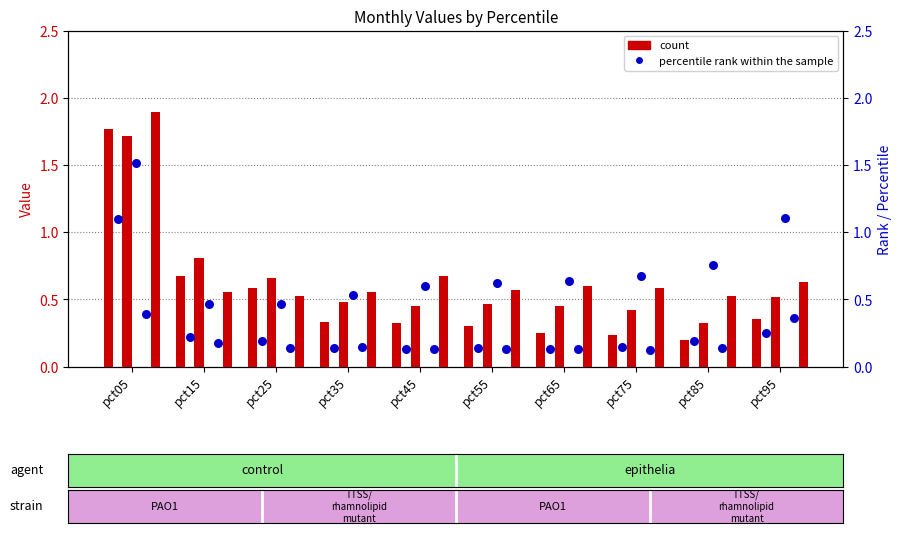

At how many categories does at least one series exceed 1?

2